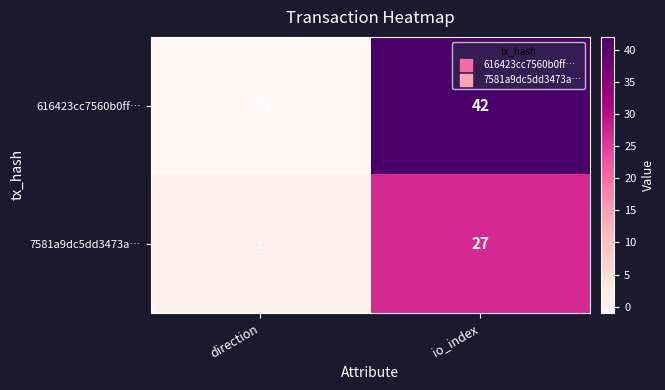

Reading right to left, transcribe all the data shown in this chart.

616423cc7560b0ff…: 42	-1
7581a9dc5dd3473a…: 27	1